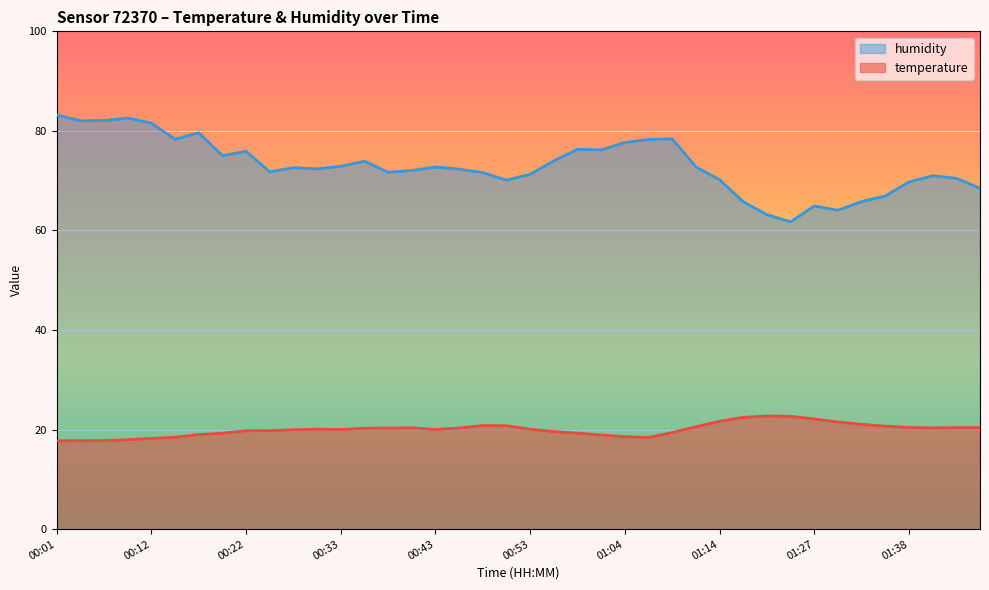

What is the greatest value displayed?

83.2